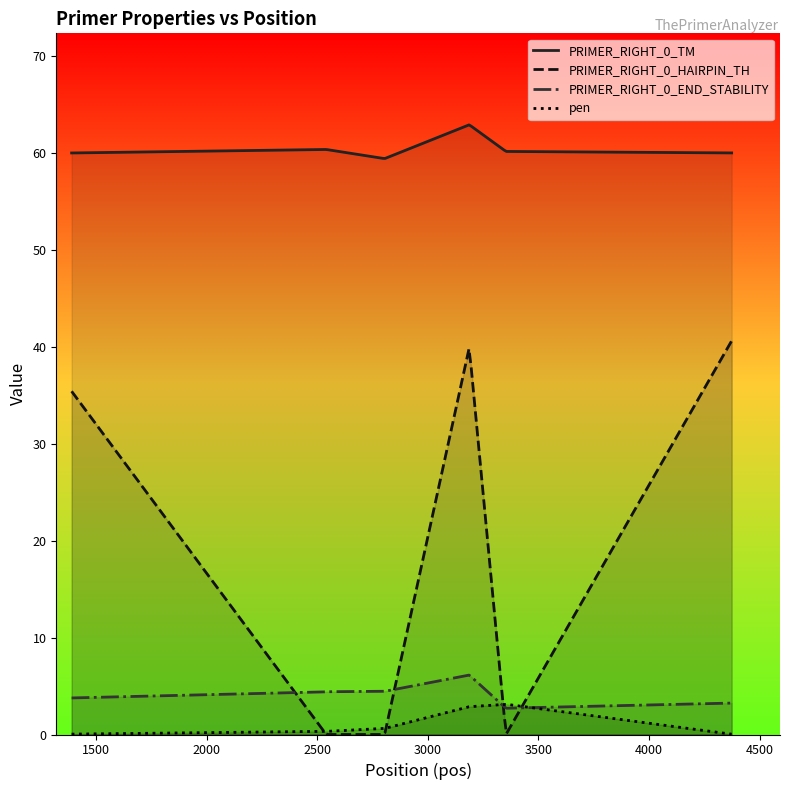

What is the sum of all pen values?

311.0